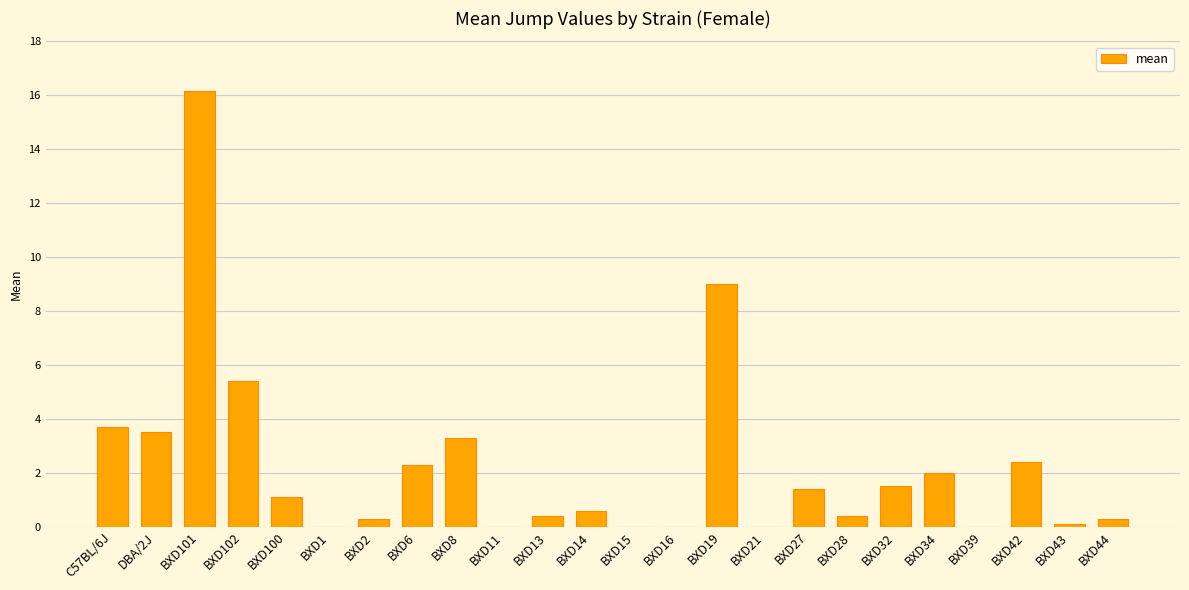

What is the maximum value shown in the chart?

16.2